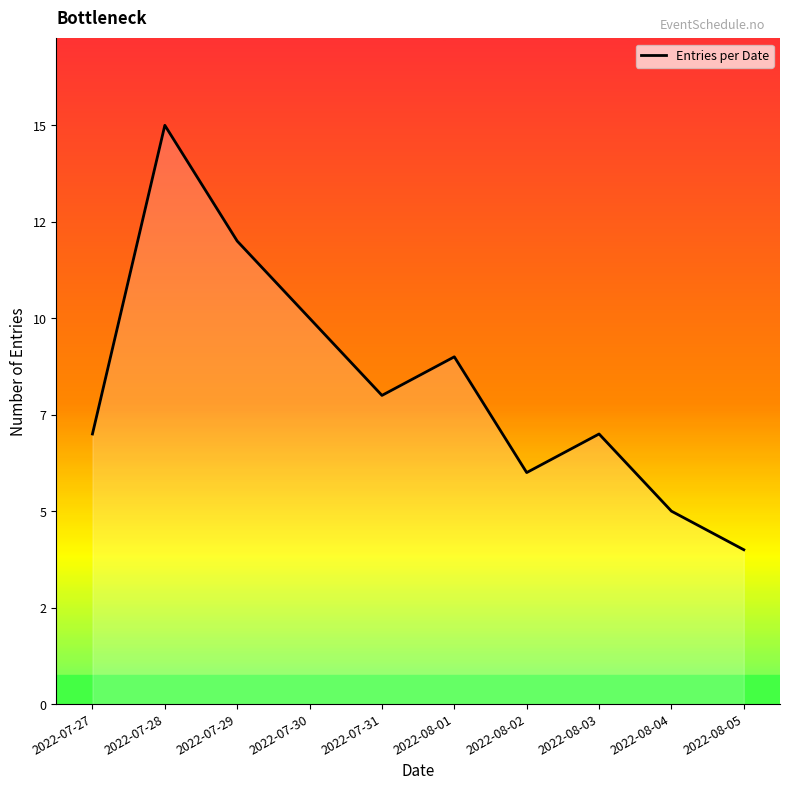

Does the chart have visible grid lines?

No